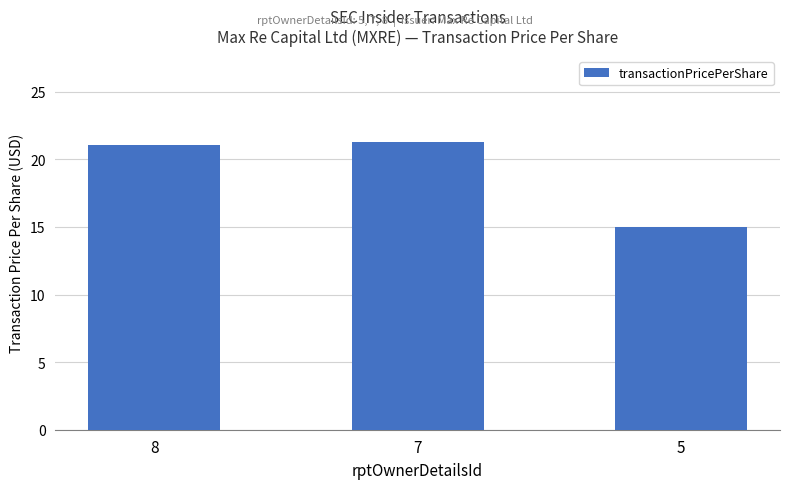

What is the change in value from 8 to 7?

+0.2